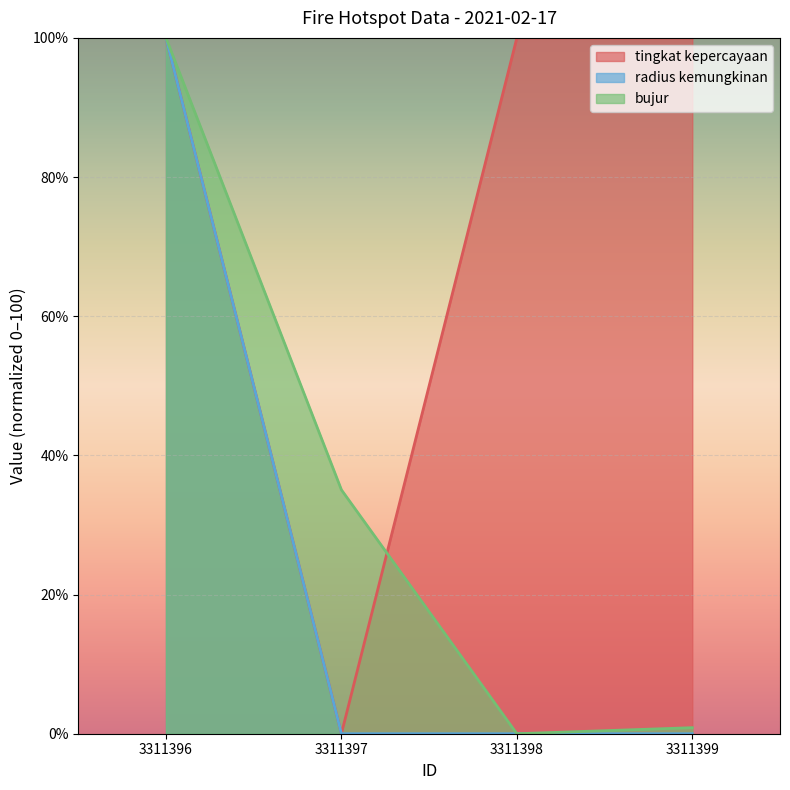

What is the highest value of the bujur series?

100.0